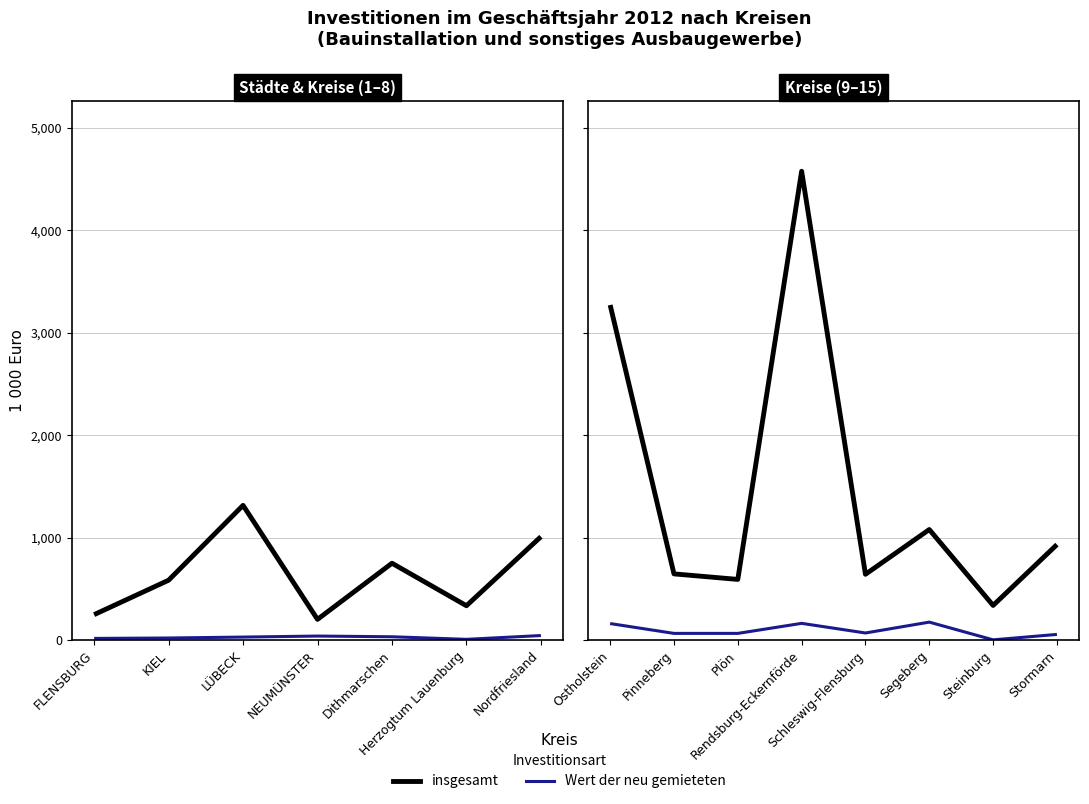

What are all the series names shown in the legend?

insgesamt, Wert der neu gemieteten